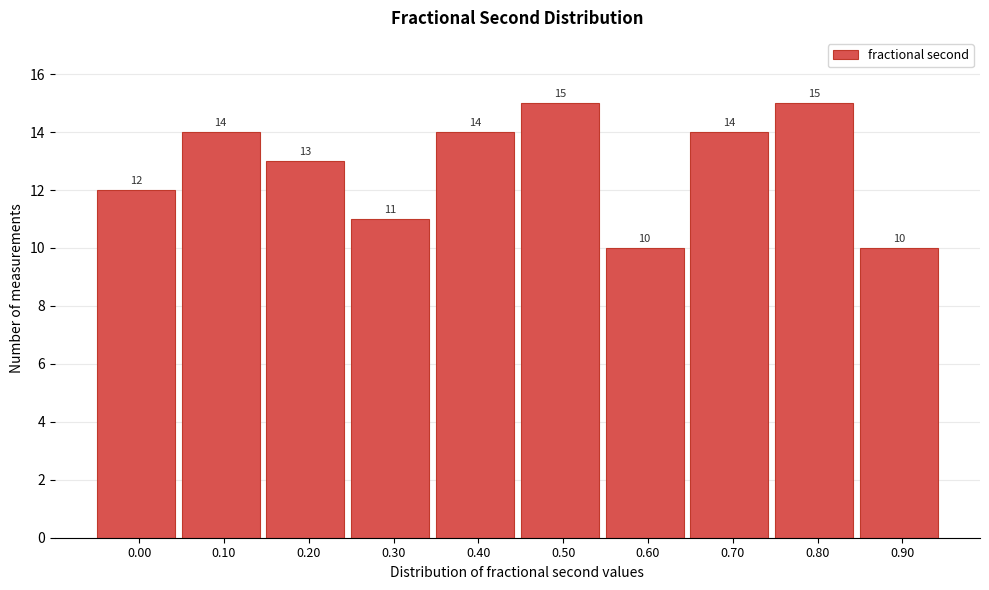

Reading left to right, extract all data points from this chart.

12	14	13	11	14	15	10	14	15	10